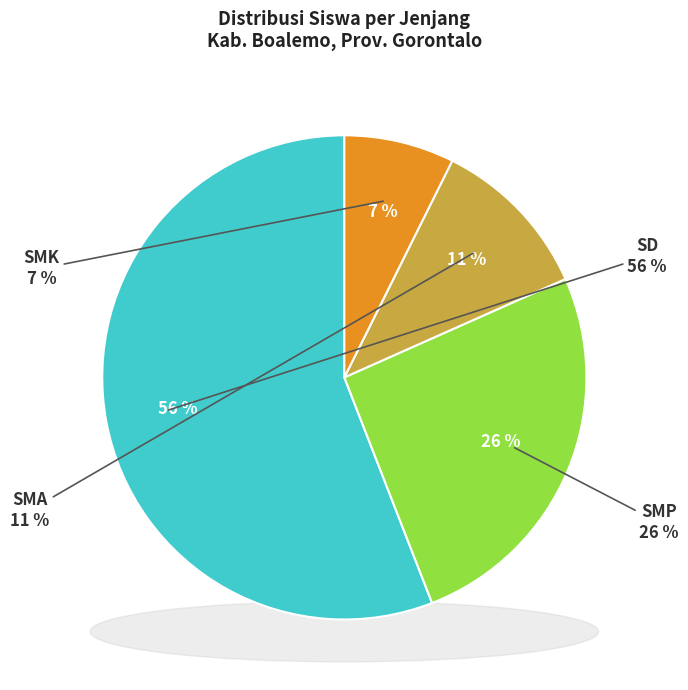

Rank the series at Kec. Dulupi from highest to lowest value.

SD, SMP, SMA, SMK